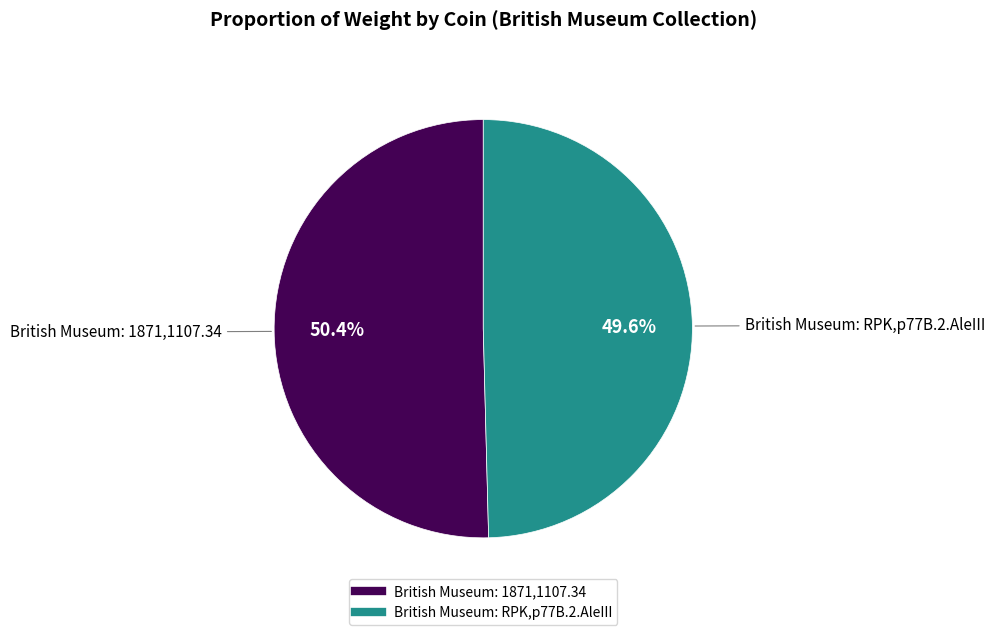

To the nearest percent, what is the difference between the British Museum: 1871,1107.34 and British Museum: RPK,p77B.2.AleIII slice percentages?

1%